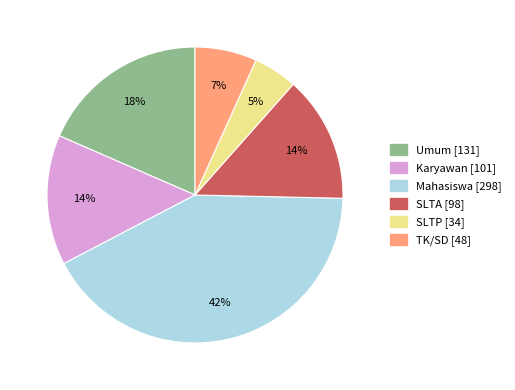

Approximately how many times larger is the value at Karyawan compared to SLTA?

1.0